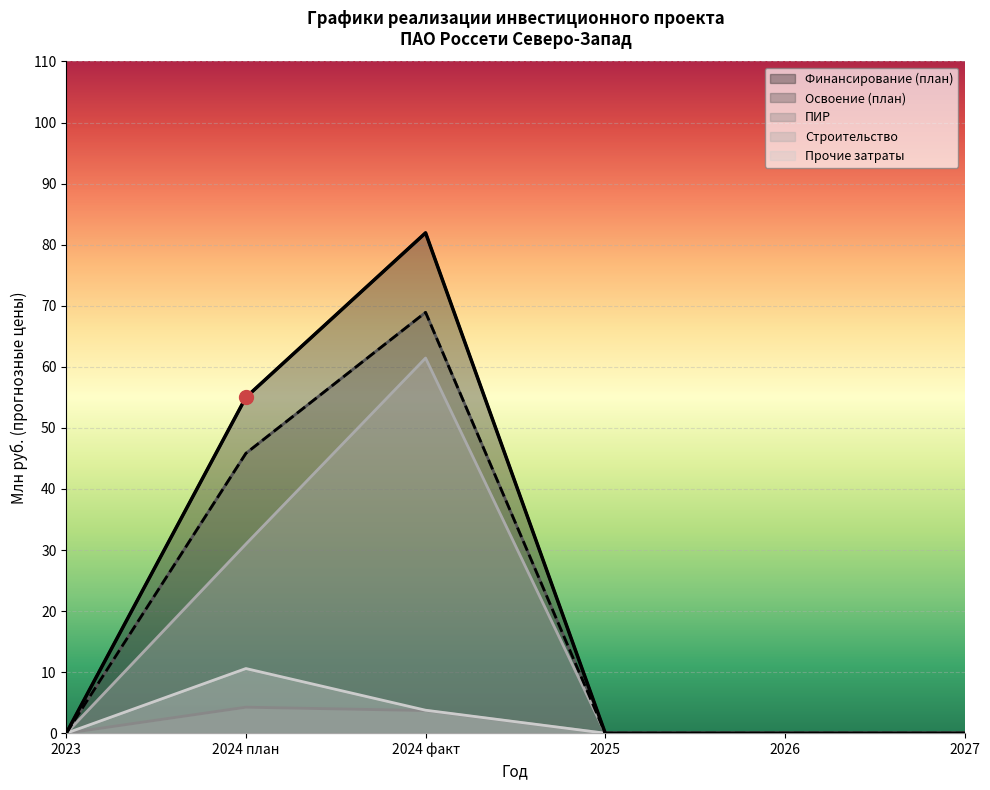

Rank the series at 2024 план from lowest to highest value.

ПИР, Прочие затраты, Строительство, Освоение (план), Финансирование (план)